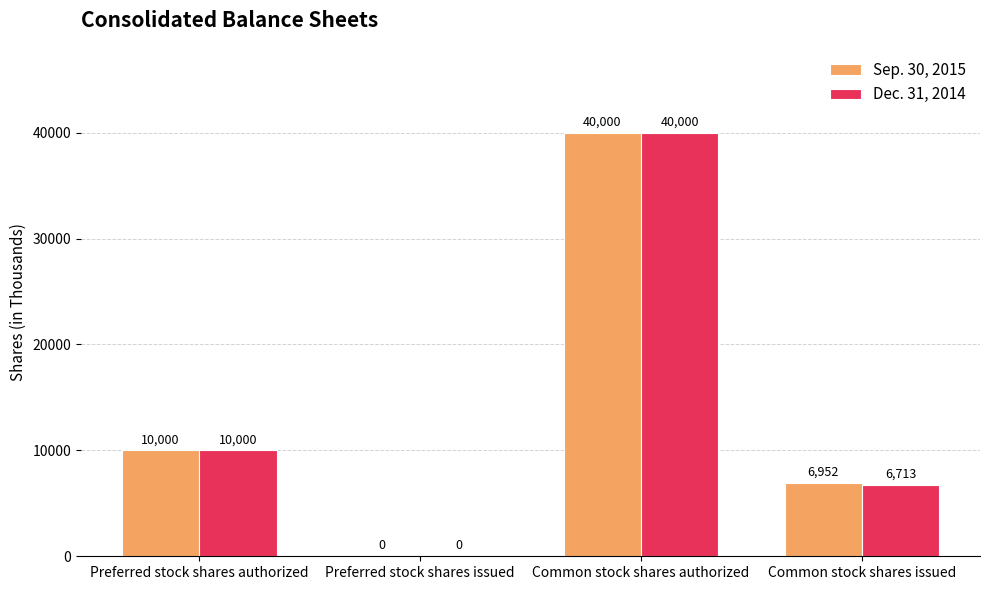

Reading left to right, list all the values displayed in this chart.

Sep. 30, 2015: Preferred stock shares authorized=10000	Preferred stock shares issued=0	Common stock shares authorized=40000	Common stock shares issued=6952
Dec. 31, 2014: Preferred stock shares authorized=10000	Preferred stock shares issued=0	Common stock shares authorized=40000	Common stock shares issued=6713